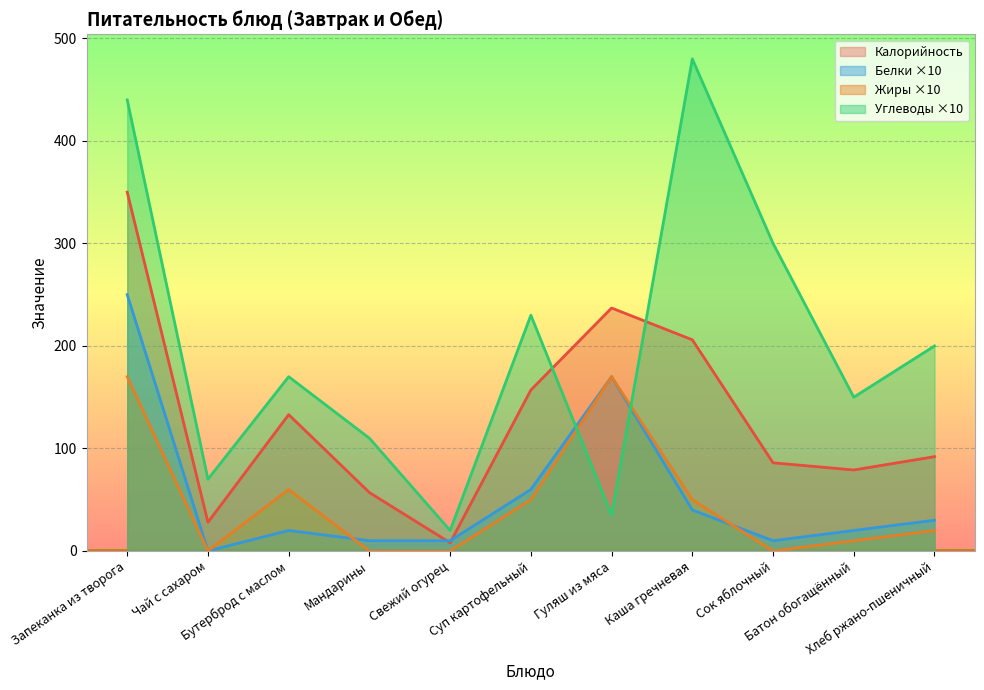

True or false: Углеводы has more than 0 points higher than both neighbors.

True